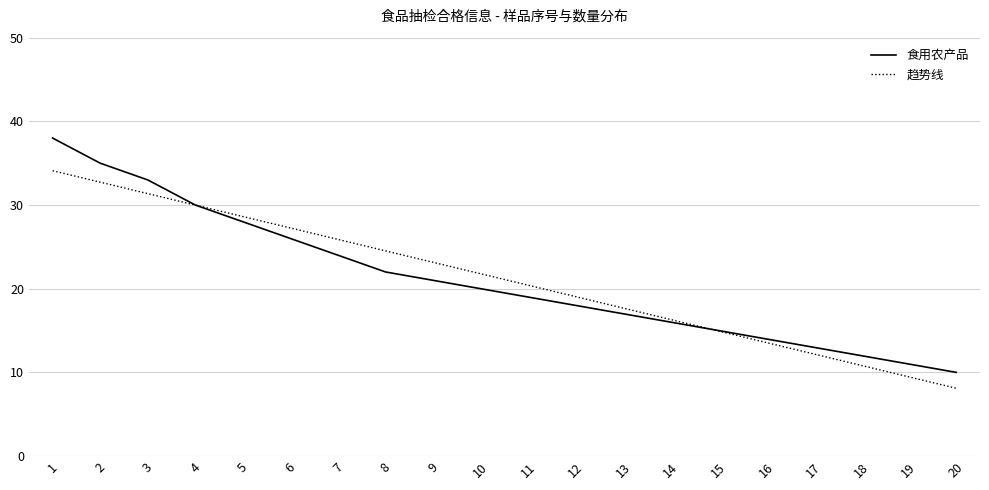

Which series ends up on top after the final intersection of 食用农产品 and 趋势线?

食用农产品